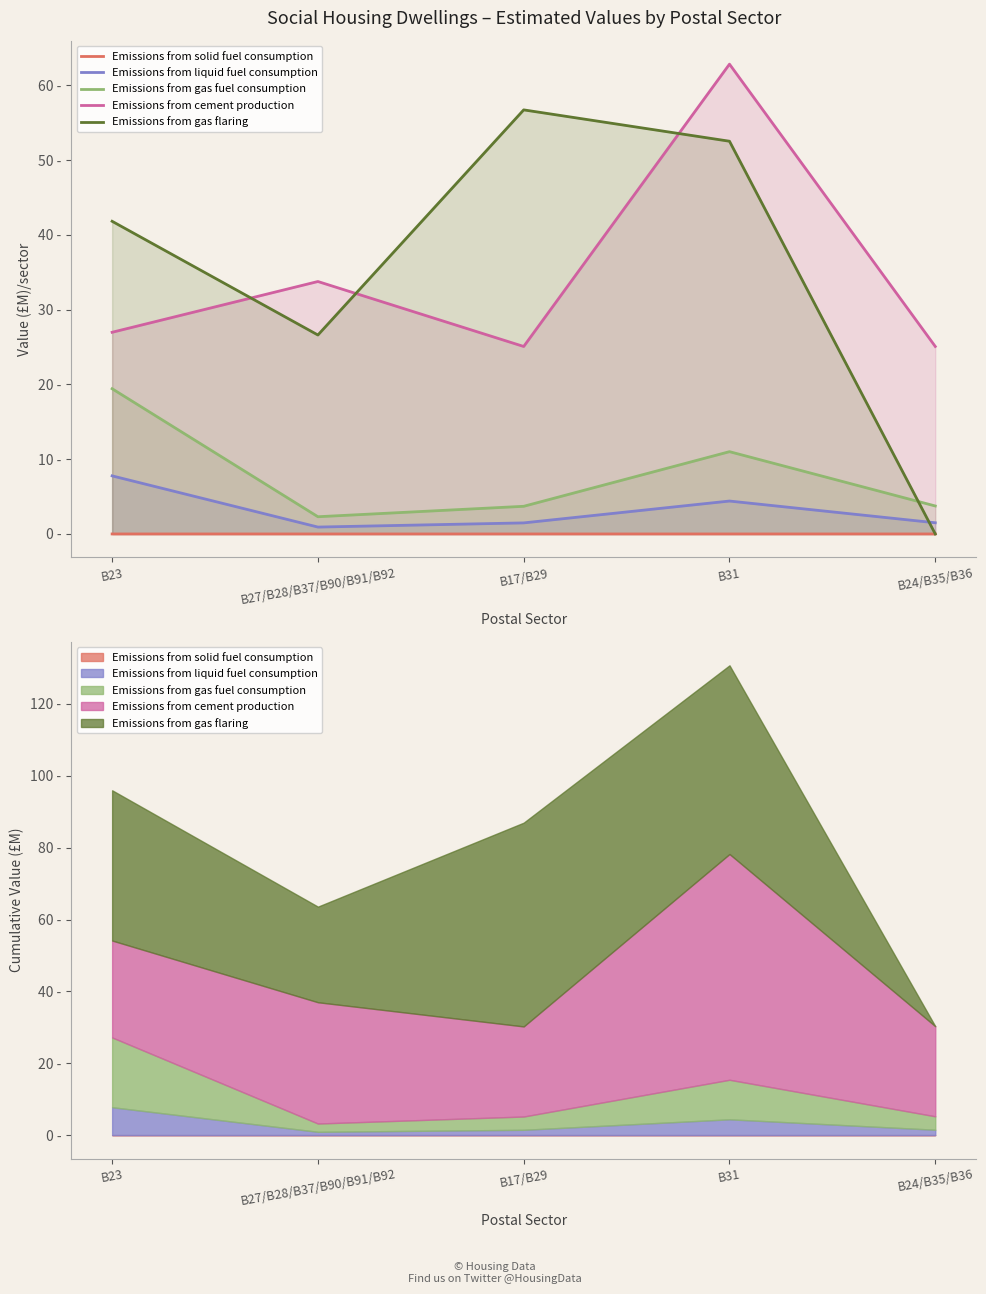

At which label is Emissions from gas flaring closest to 28?

B27/B28/B37/B90/B91/B92